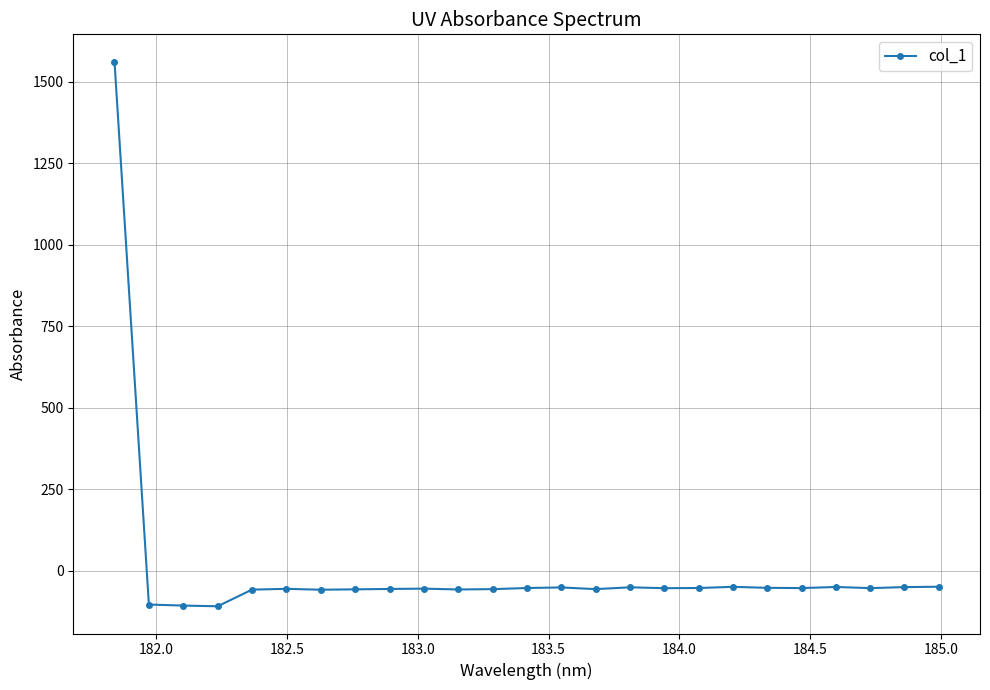

What is the minimum value shown in the chart?

-109.3